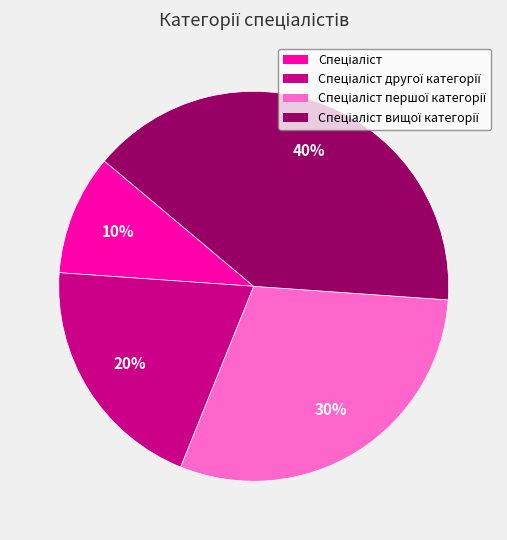

How many slices are in this pie chart?

4